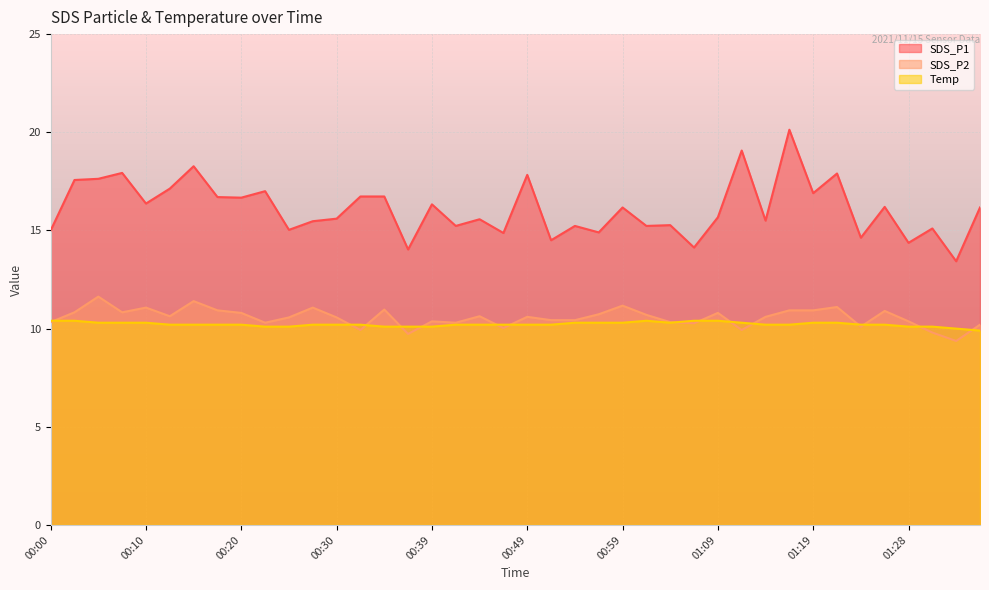

Which category has the highest value in the Temp series?

00:00